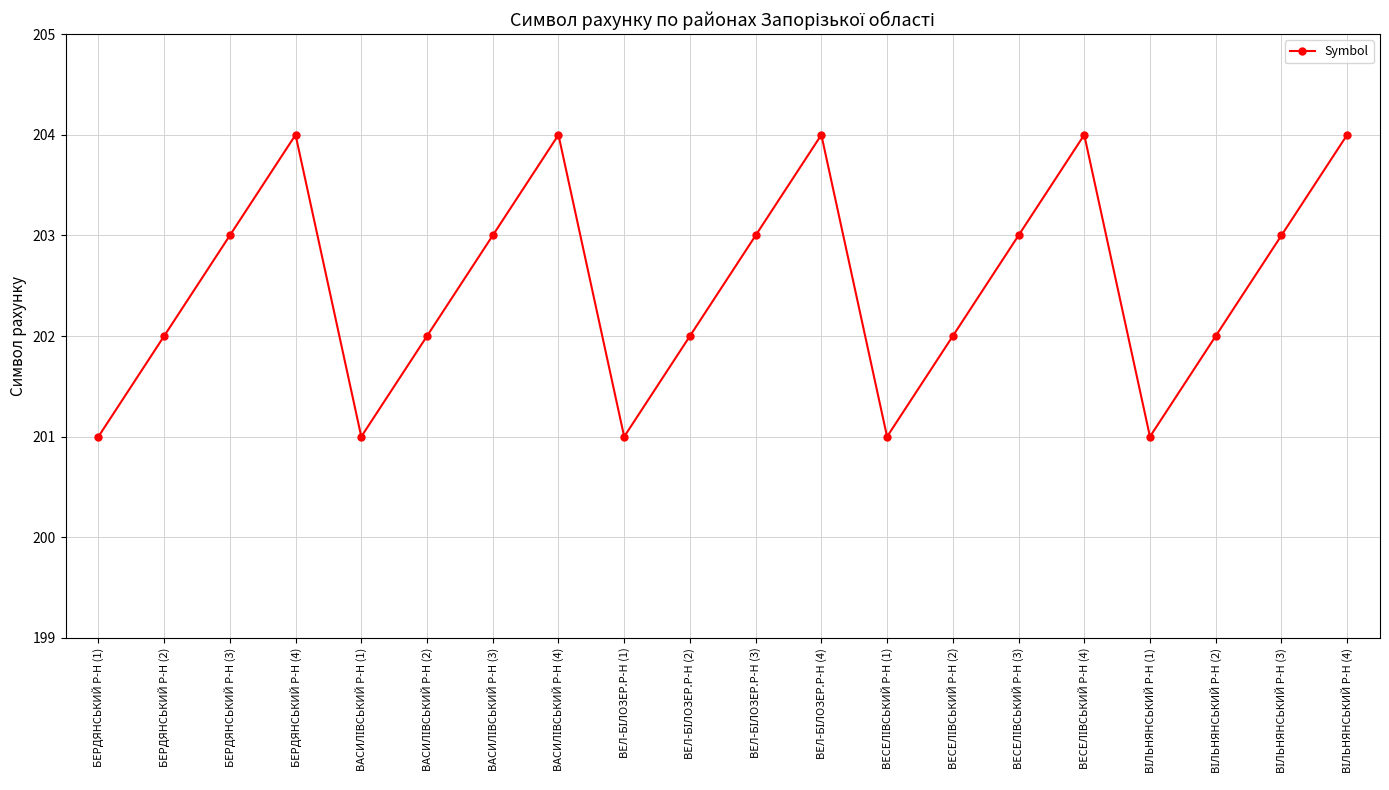

Reading right to left, what are all the values shown in this chart?

204	203	202	201	204	203	202	201	204	203	202	201	204	203	202	201	204	203	202	201